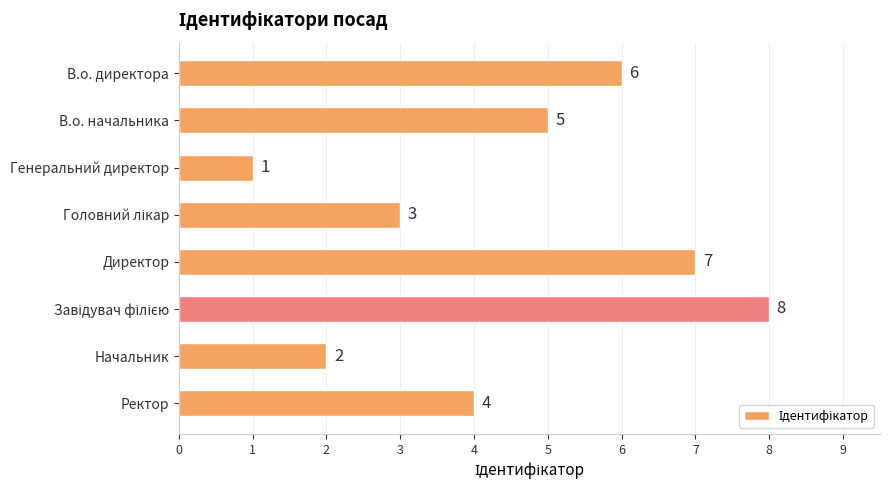

The value at Ректор is 4. True or false?

True